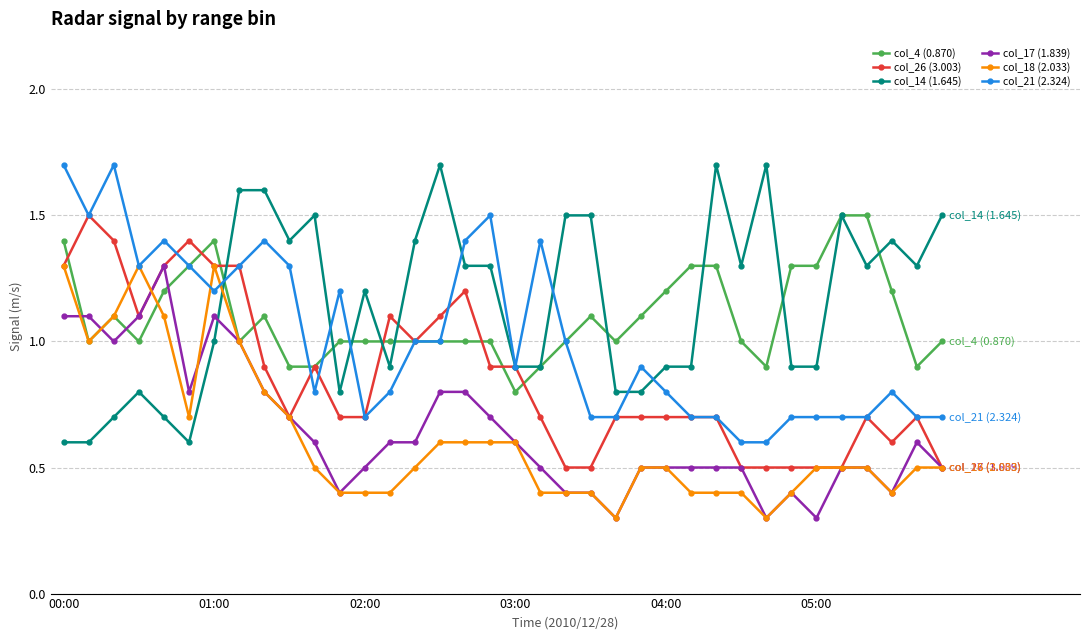

What are all the series names shown in the legend?

col_4 (0.870), col_26 (3.003), col_14 (1.645), col_17 (1.839), col_18 (2.033), col_21 (2.324)